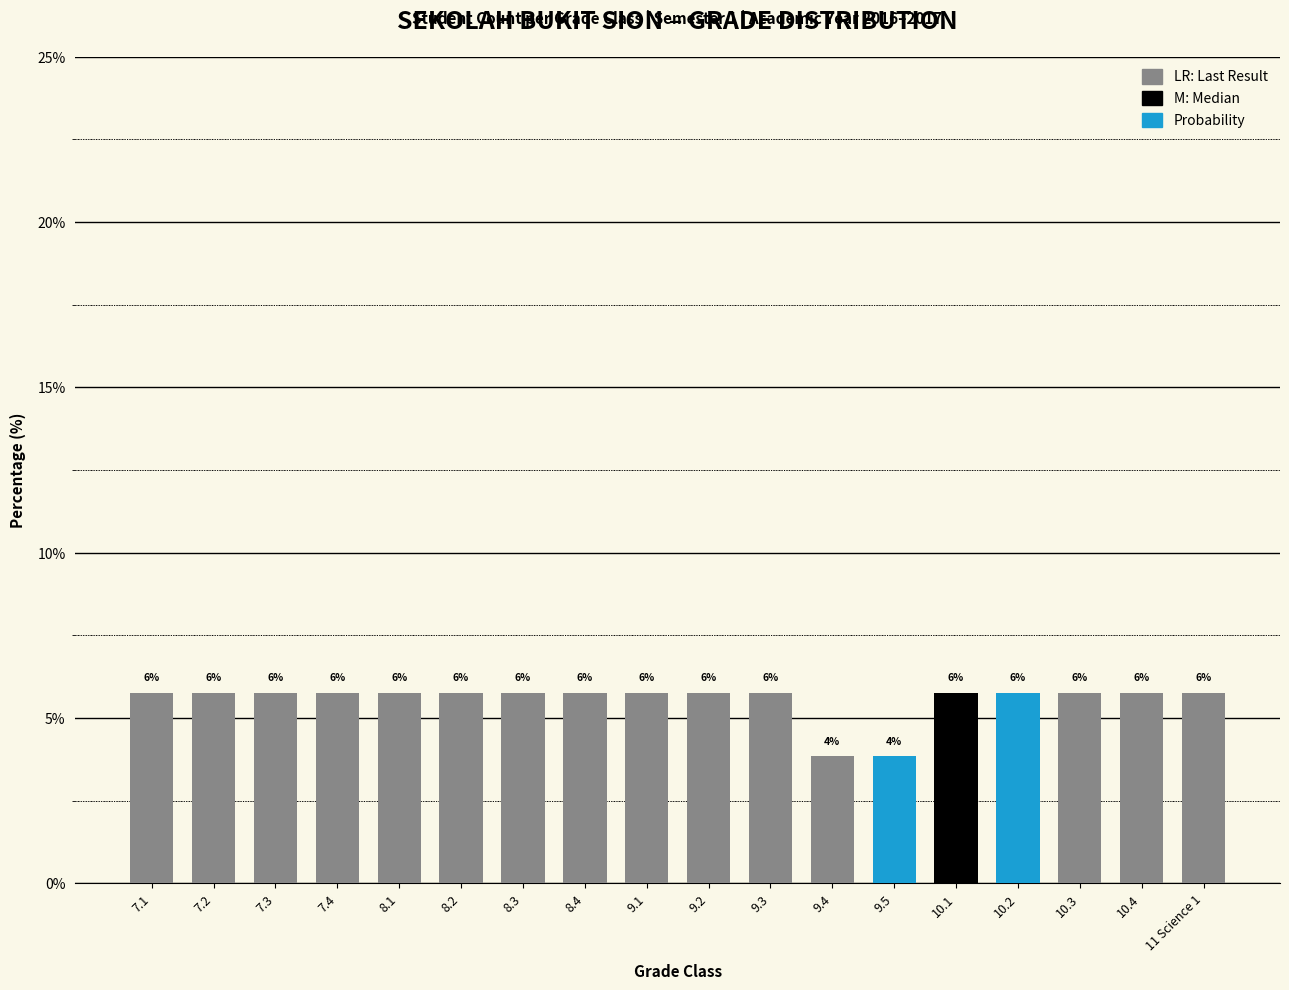

List the labels in order of value, largest first.

7.1, 7.2, 7.3, 7.4, 8.1, 8.2, 8.3, 8.4, 9.1, 9.2, 9.3, 10.1, 10.2, 10.3, 10.4, 11 Science 1, 9.4, 9.5